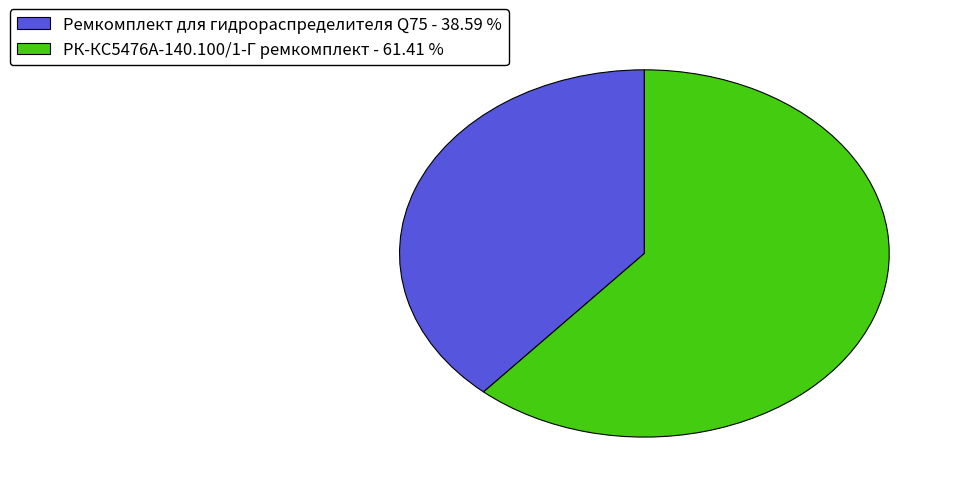

Is the sum of Ремкомплект для гидрораспределителя Q75 - 38.59 % and РК-КС5476А-140.100/1-Г ремкомплект - 61.41 % greater than half?

Yes